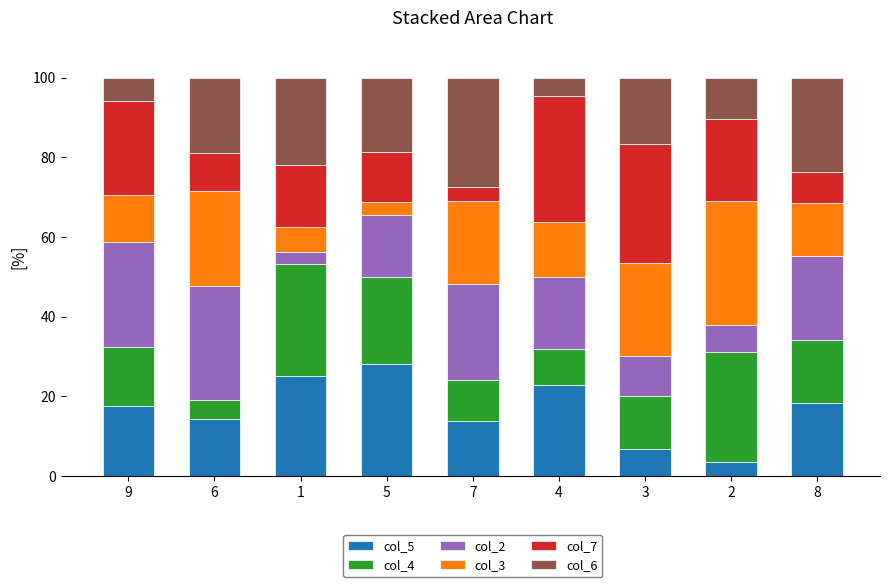

What is the lowest value of the col_5 series?

3.4